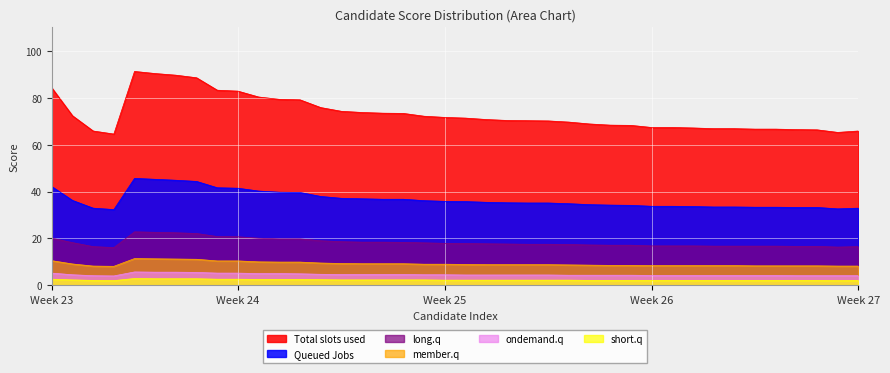

Where is the first local minimum for Queued Jobs?

4